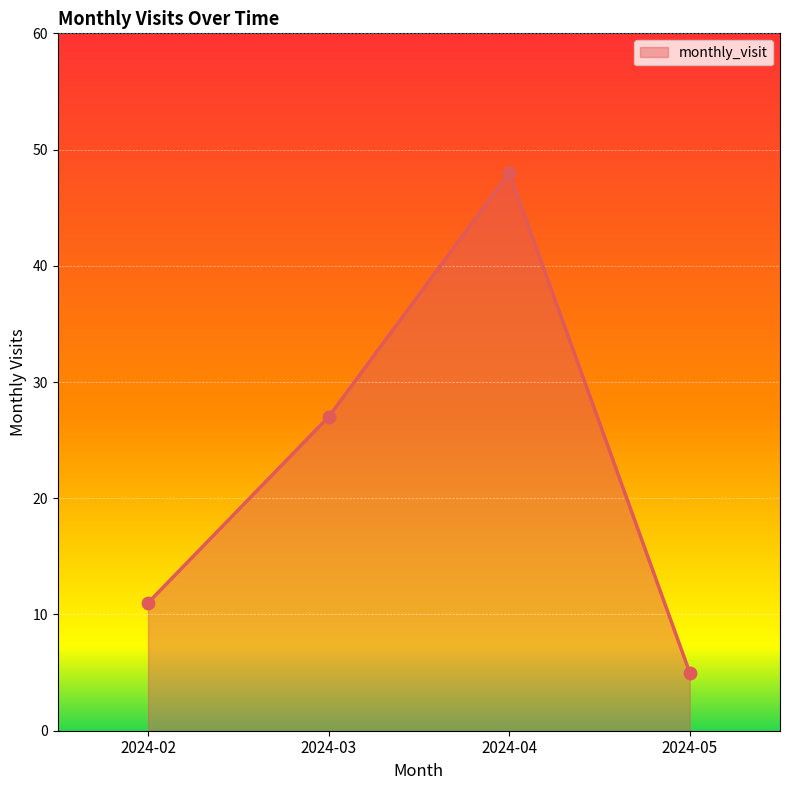

Approximately how many times larger is the value at 2024-02 compared to 2024-03?

0.4